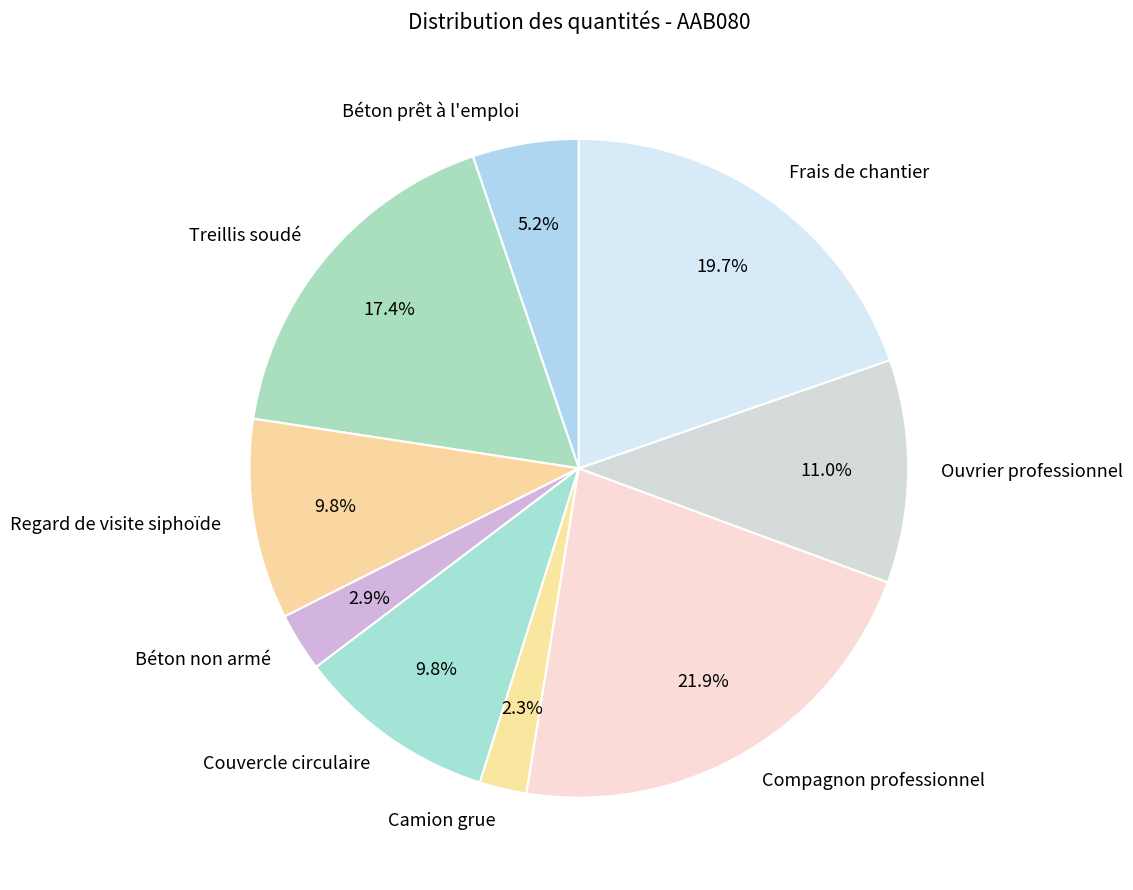

Is it true that Béton non armé is 10% of the pie?

False